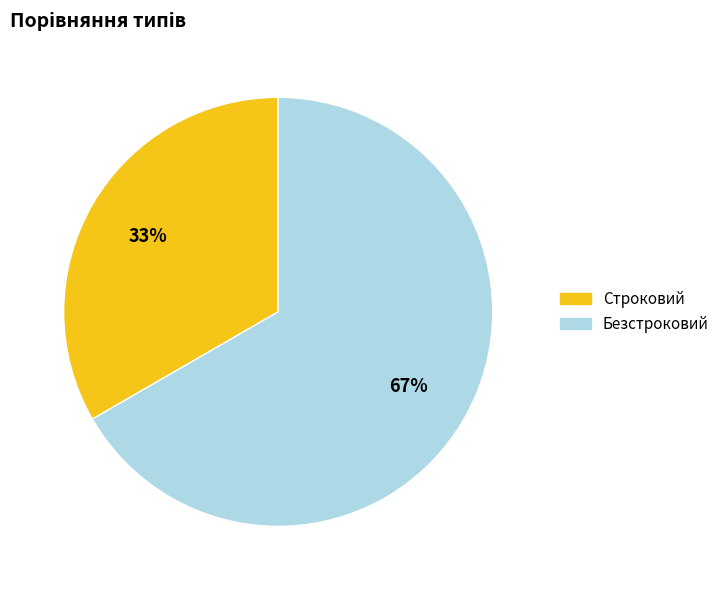

Which category accounts for the majority?

Безстроковий